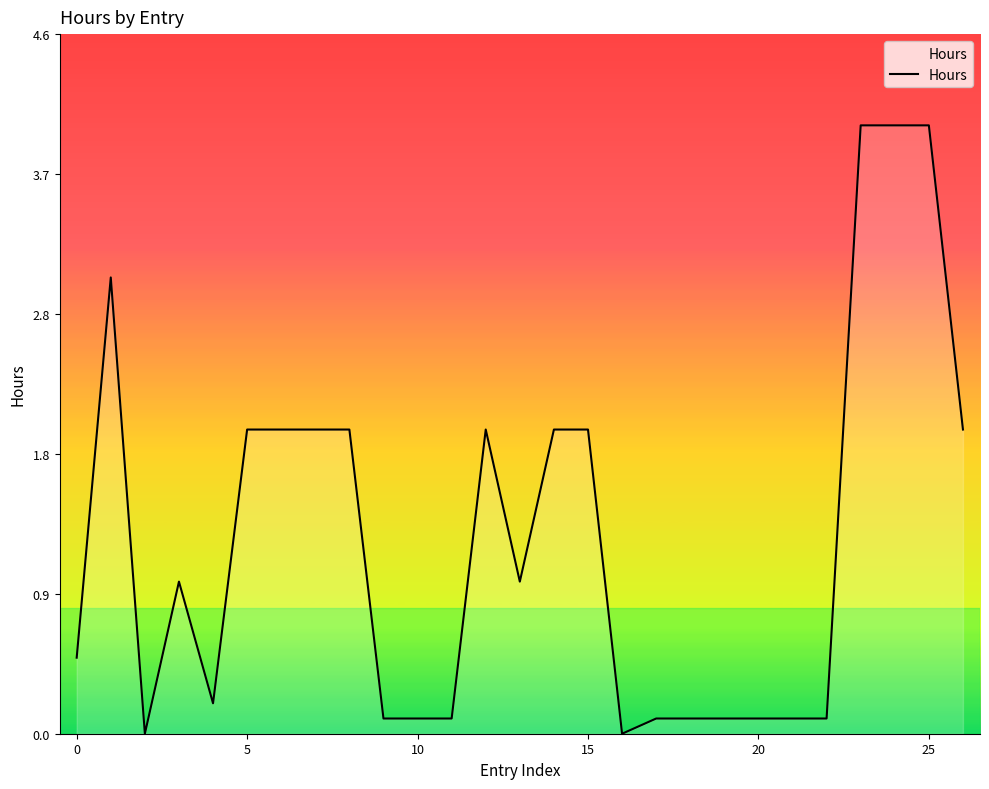

What is the difference between the maximum and minimum values?

4.0